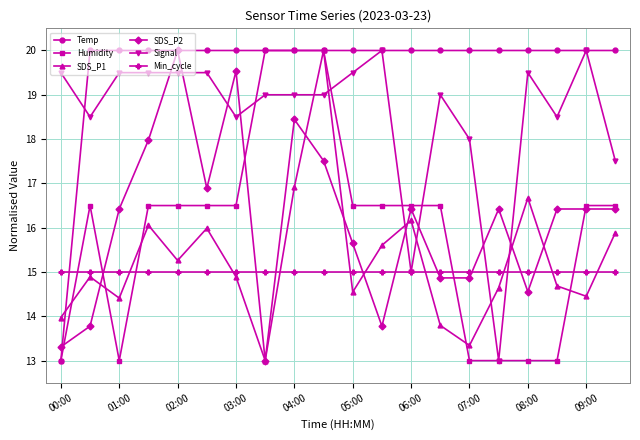

True or false: SDS_P1 has more than 1 interior local peaks.

True